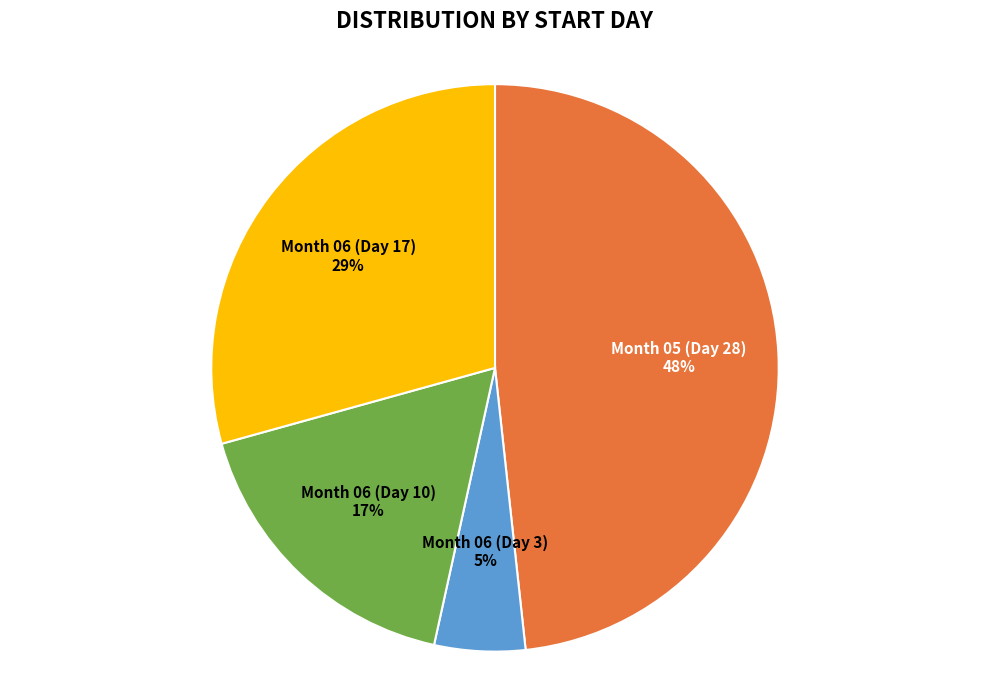

To the nearest percent, what is the average slice percentage?

25%